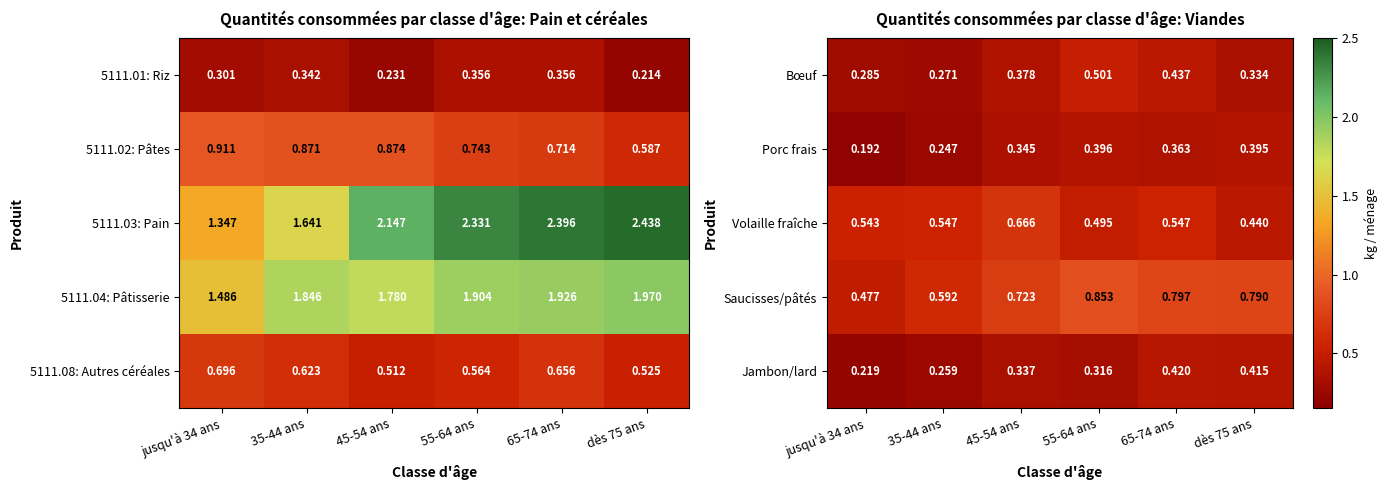

The value of Volaille fraîche at 55-64 ans is 0.5. True or false?

True